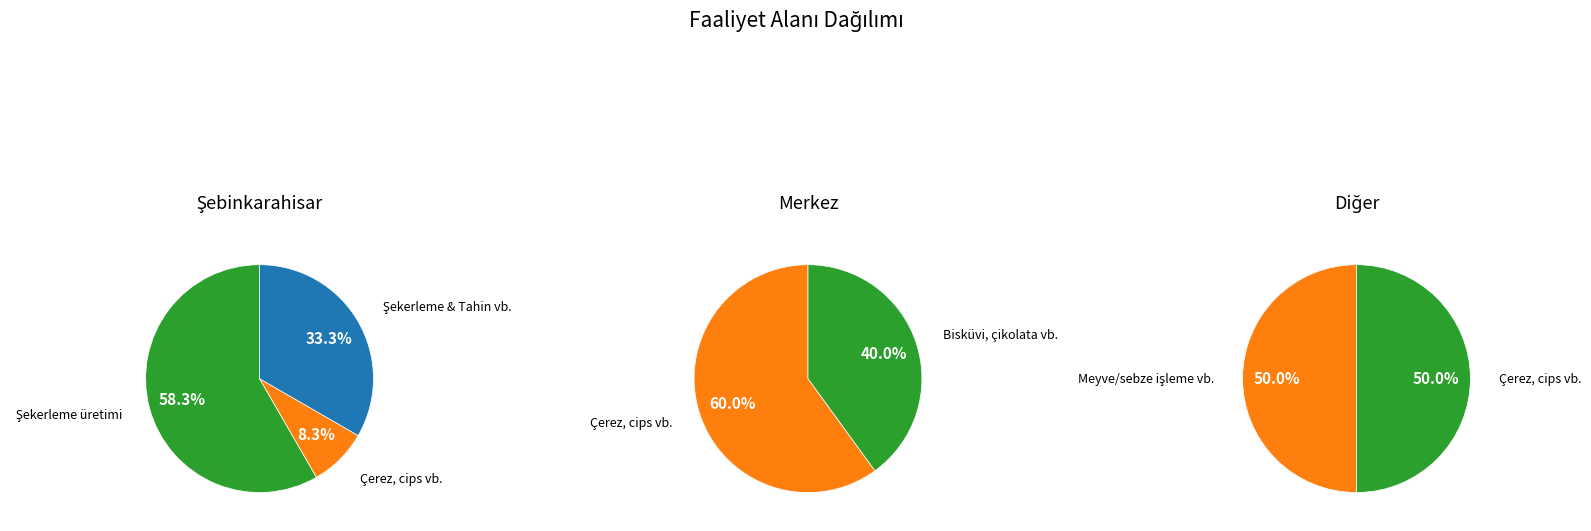

True or false: Çerez, cips ve benzeri ürünler üretimi accounts for 15% of the total.

False